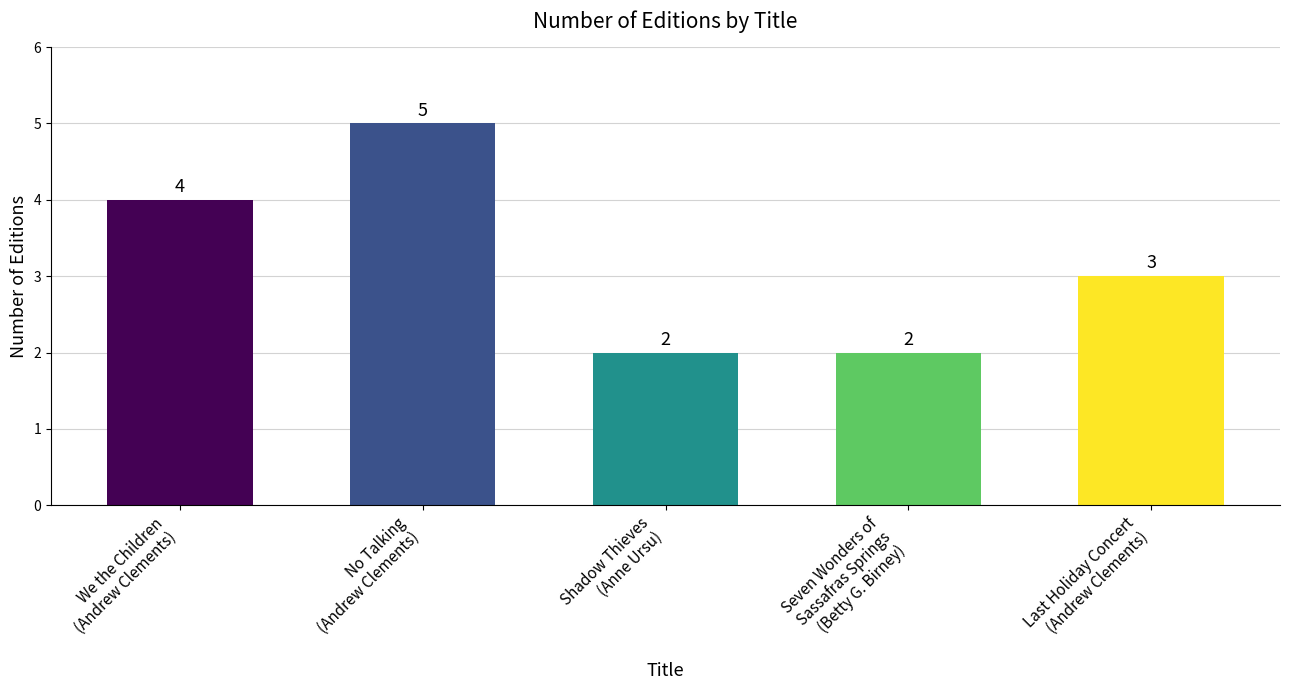

True or false: the data shows 3 at Last Holiday Concert
(Andrew Clements).

True